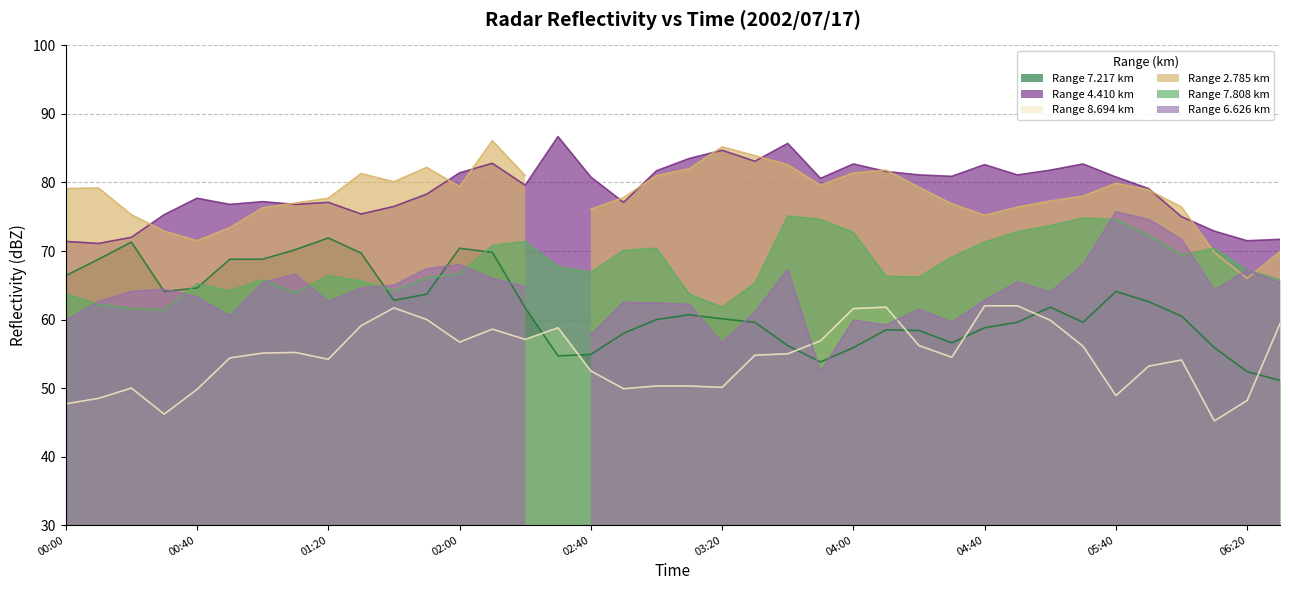

What is the lowest value of the Range 8.694 km series?

45.2